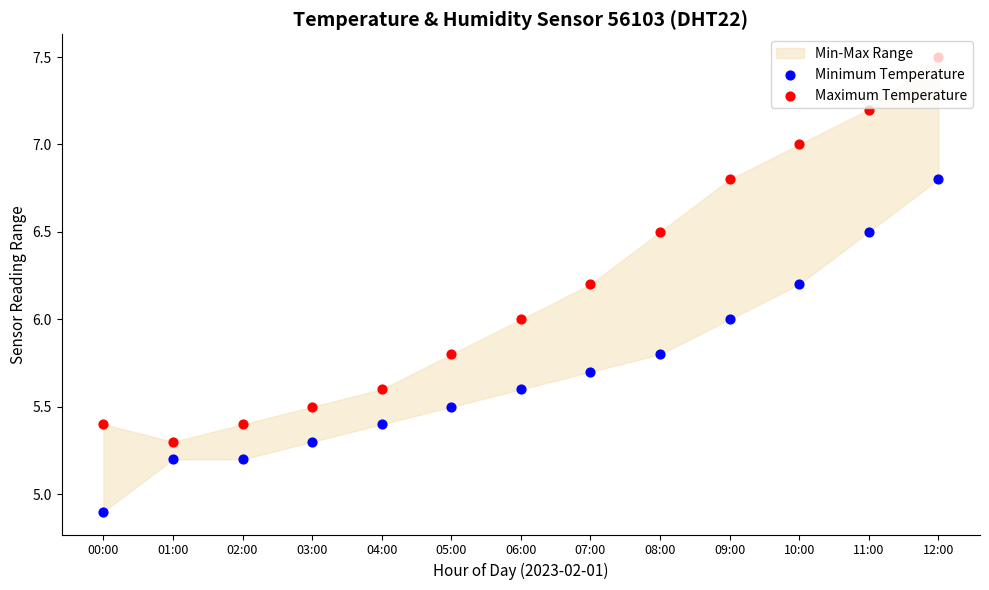

At which category is the sum across all series the highest?

12:00